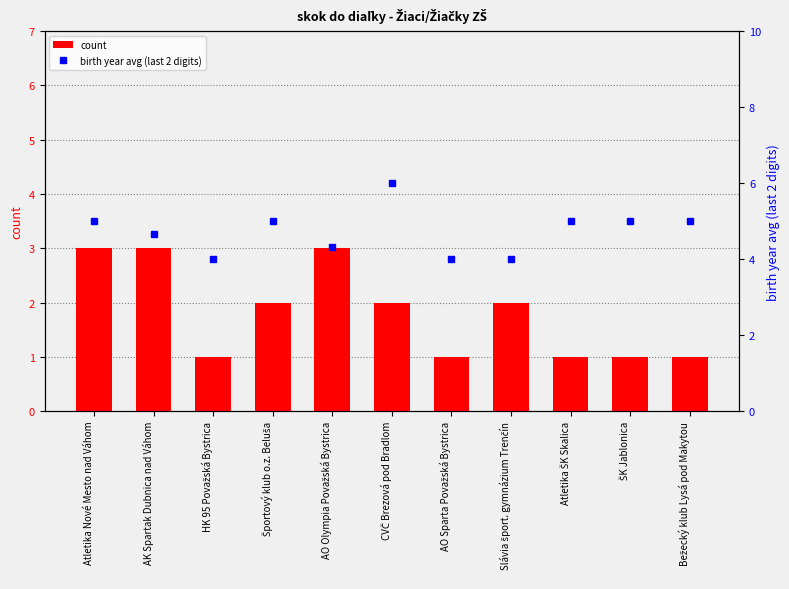

Reading left to right, transcribe all the data shown in this chart.

count: Atletika Nové Mesto nad Váhom=3.0	AK Spartak Dubnica nad Váhom=3.0	HK 95 Považská Bystrica=1.0	Športový klub o.z. Beluša=2.0	AO Olympia Považská Bystrica=3.0	CVČ Brezová pod Bradlom=2.0	AO Sparta Považská Bystrica=1.0	Slávia šport. gymnázium Trenčín=2.0	Atletika ŠK Skalica=1.0	ŠK Jablonica=1.0	Bežecký klub Lysá pod Makytou=1.0
birth year avg (last 2 digits): Atletika Nové Mesto nad Váhom=5.0	AK Spartak Dubnica nad Váhom=4.7	HK 95 Považská Bystrica=4.0	Športový klub o.z. Beluša=5.0	AO Olympia Považská Bystrica=4.3	CVČ Brezová pod Bradlom=6.0	AO Sparta Považská Bystrica=4.0	Slávia šport. gymnázium Trenčín=4.0	Atletika ŠK Skalica=5.0	ŠK Jablonica=5.0	Bežecký klub Lysá pod Makytou=5.0